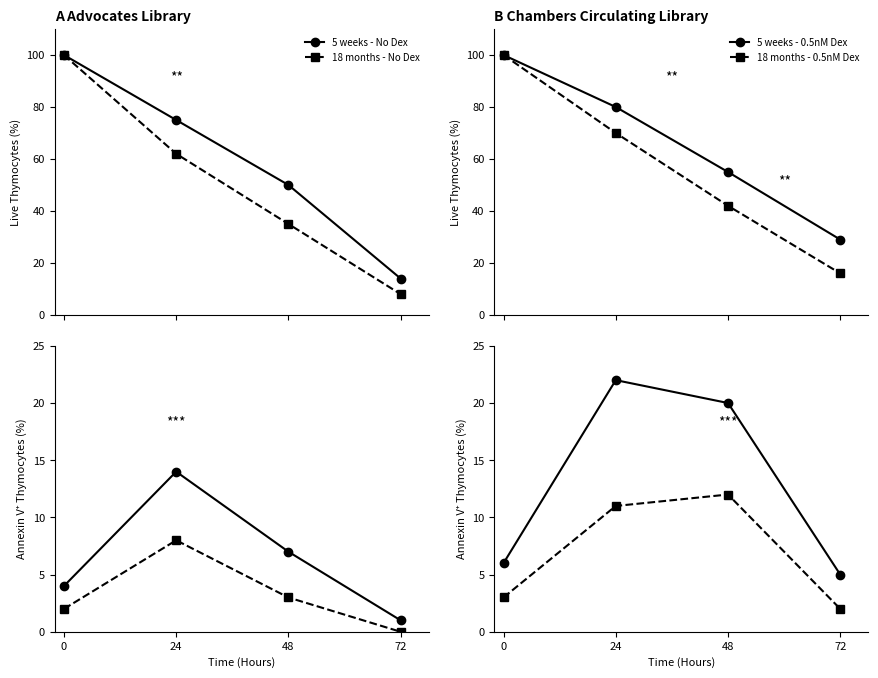

What is the sum of all 5 weeks - No Dex values?

26